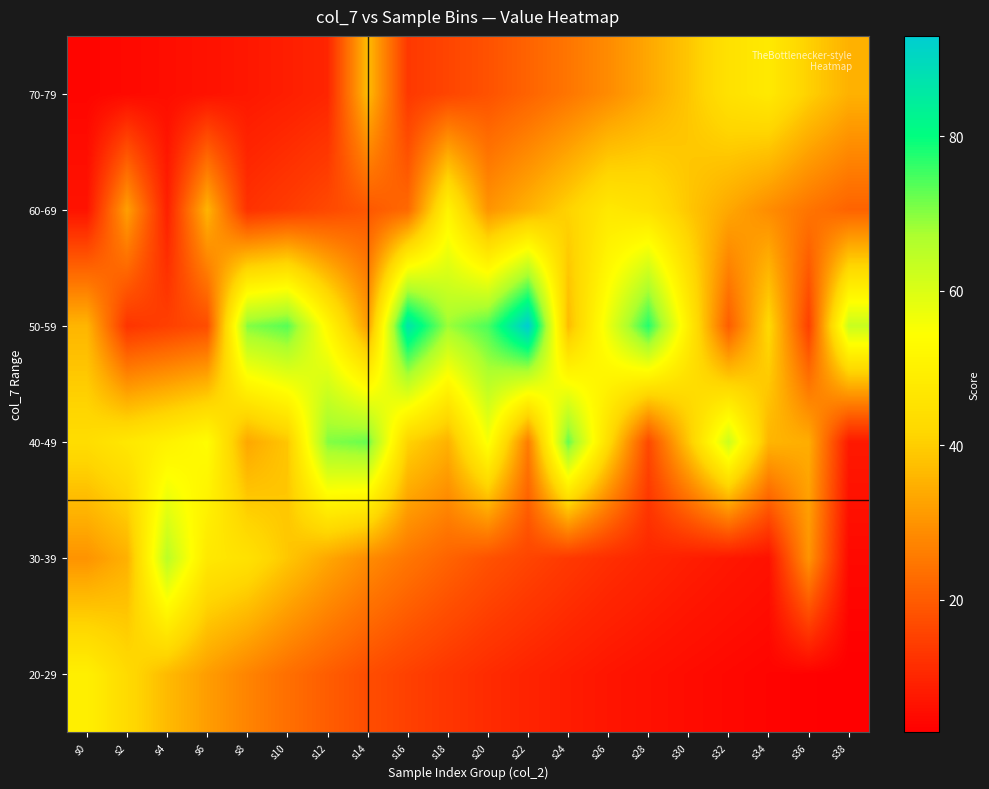

How many data points does each series have?

20